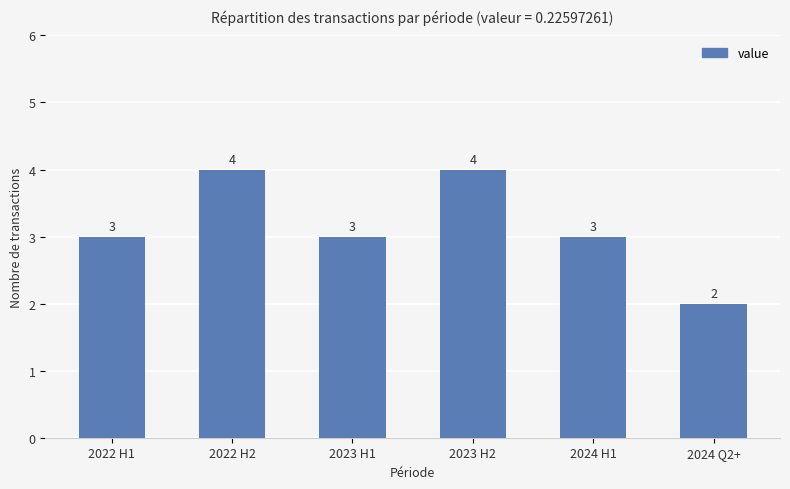

What is the ratio of the value at 2023 H1 to the value at 2024 Q2+?

1.5